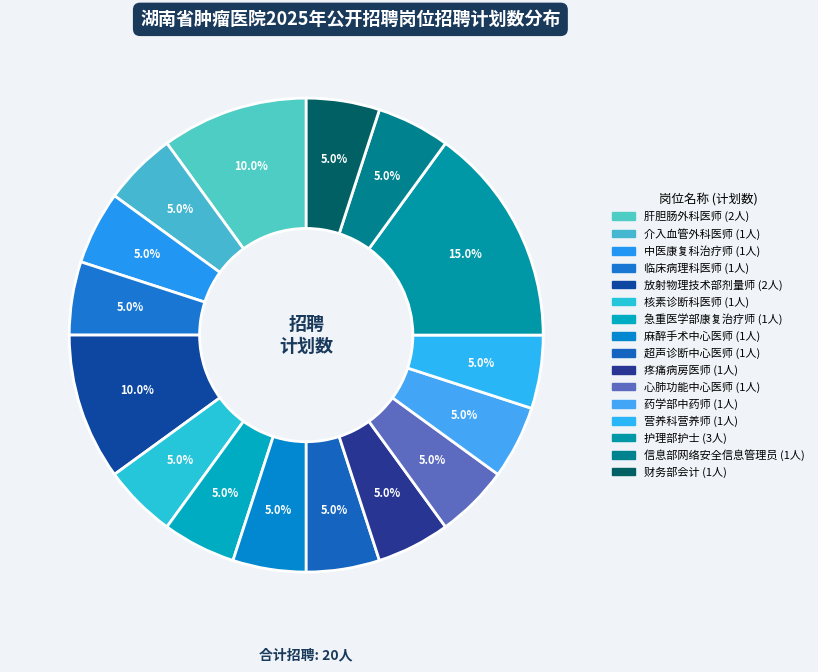

How much of the chart is everything except 药学部中药师?

95.0%